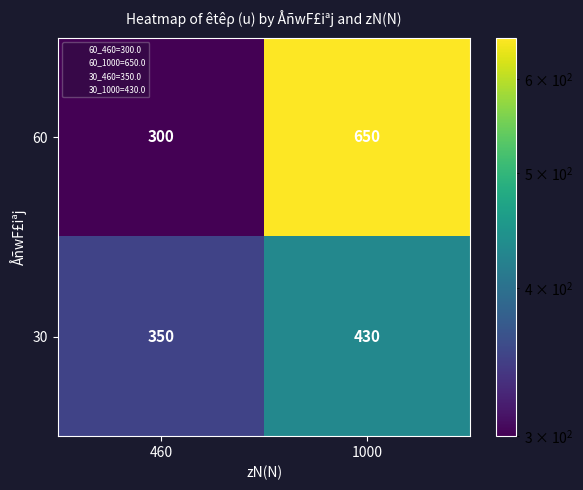

Which series has the widest spread of values?

60